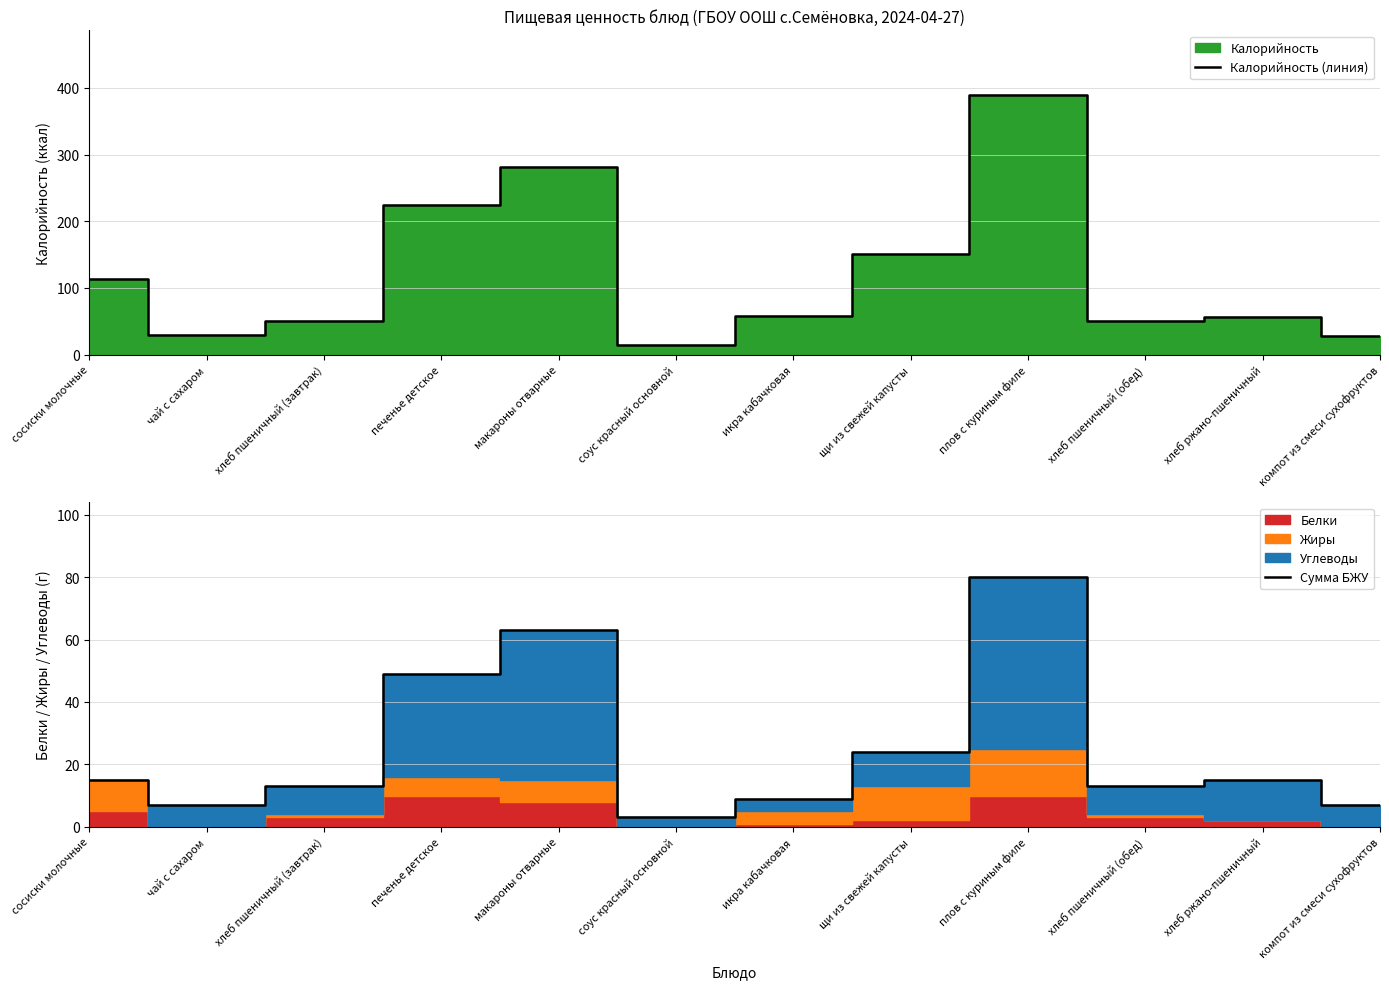

Which series has the largest total across all categories?

Калорийность (линия)